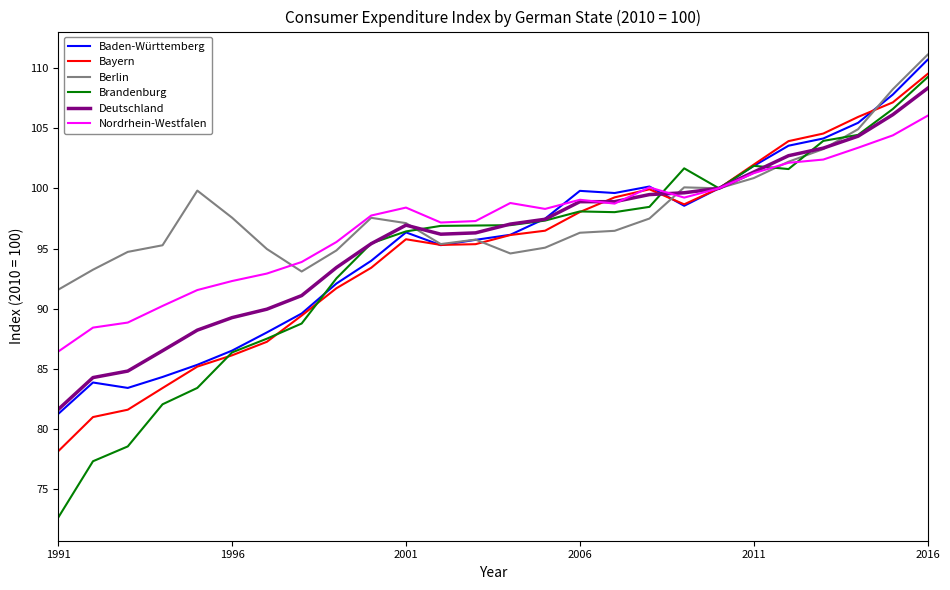

True or false: Baden-Württemberg and Berlin intersect in this chart.

True